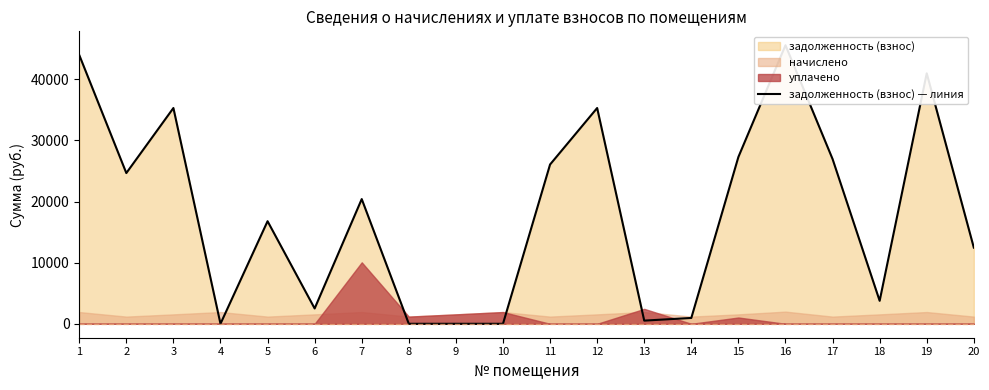

At which label does the data first exceed 20399?

1